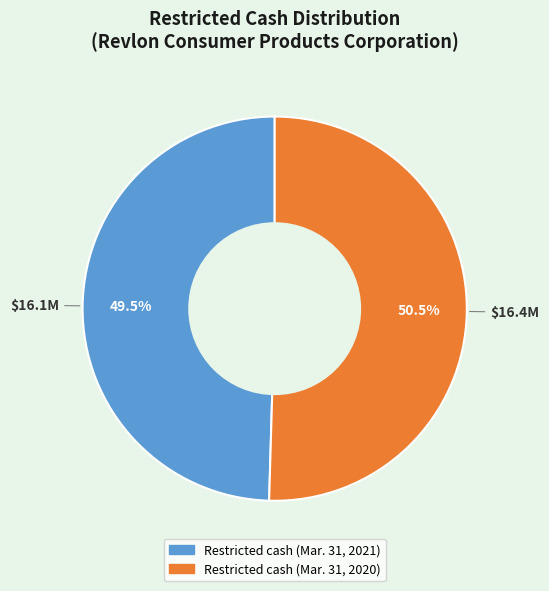

What is the ratio of the value at Restricted cash (Mar. 31, 2020) to the value at Restricted cash (Mar. 31, 2021)?

1.0